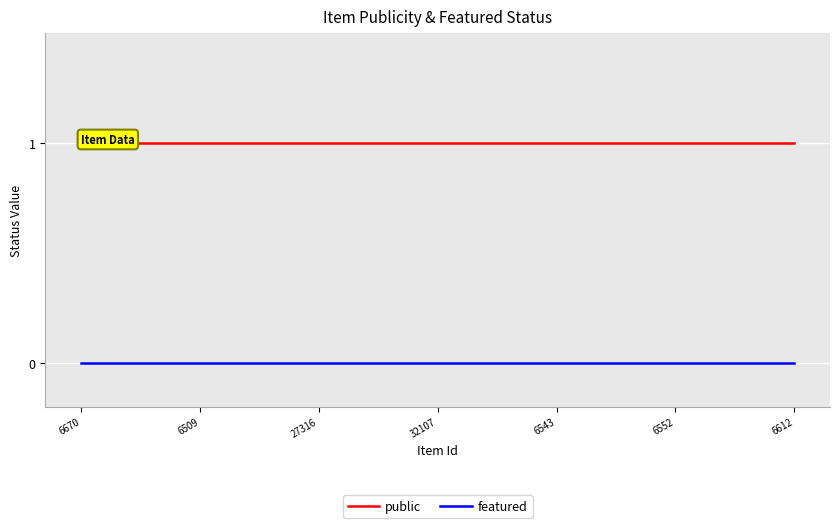

List the series in order of their overall mean, lowest first.

featured, public